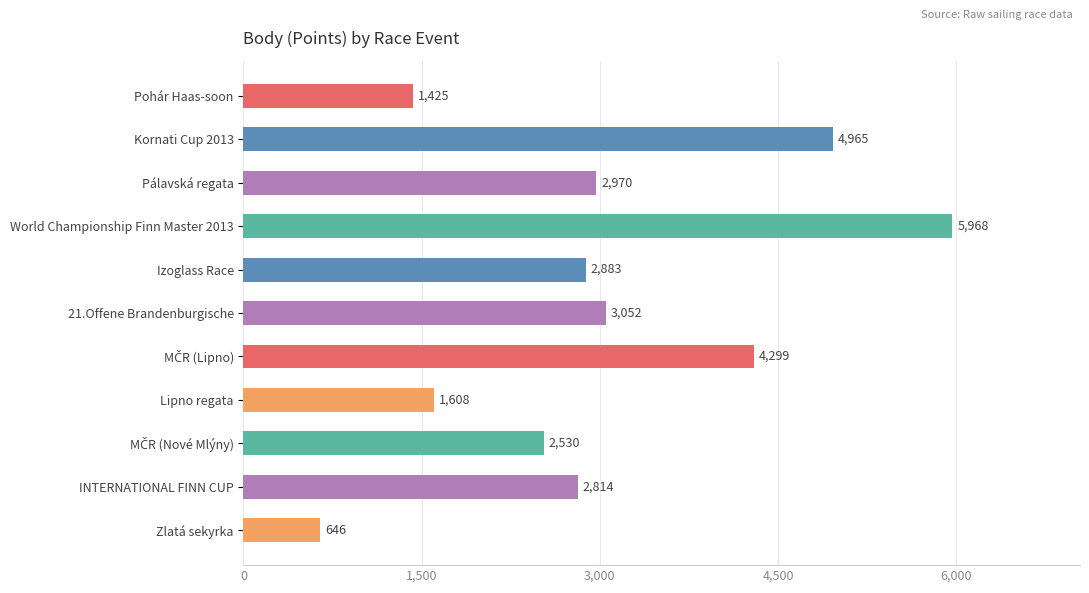

Reading top to bottom, extract all data points from this chart.

1425	4965	2970	5968	2883	3052	4299	1608	2530	2814	646